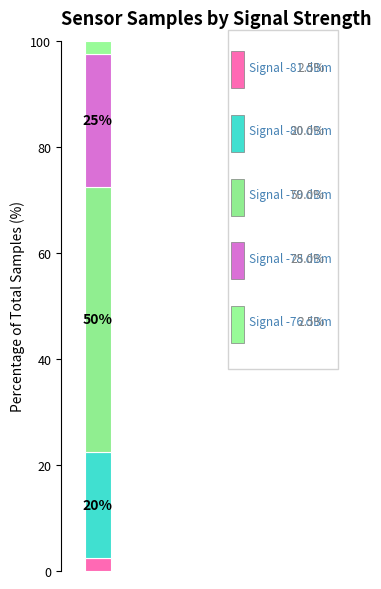

How many data points does each series have?

1